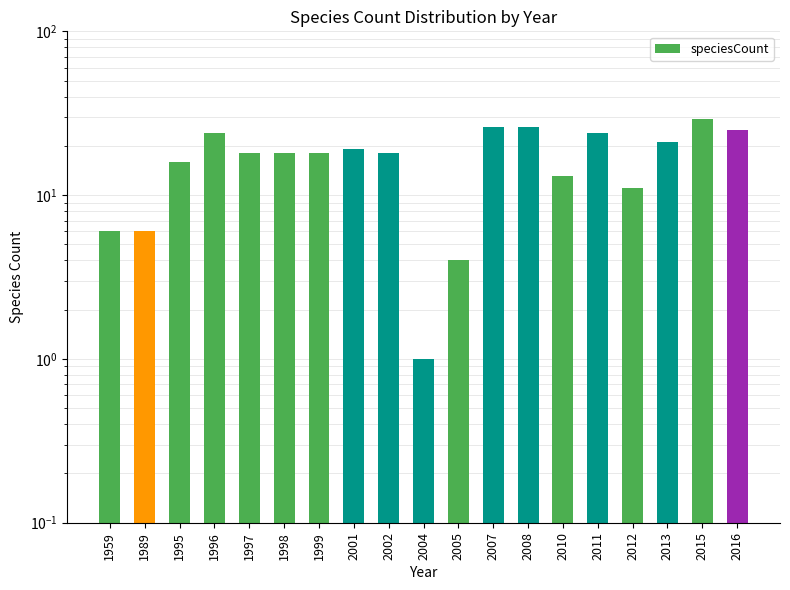

What is the ratio of the value at 2016 to the value at 1999?

1.4